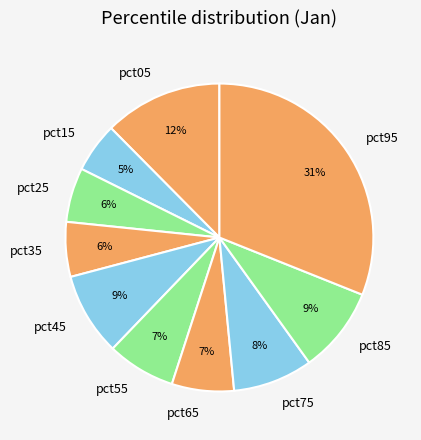

Between pct85 and pct05, which is larger?

pct05